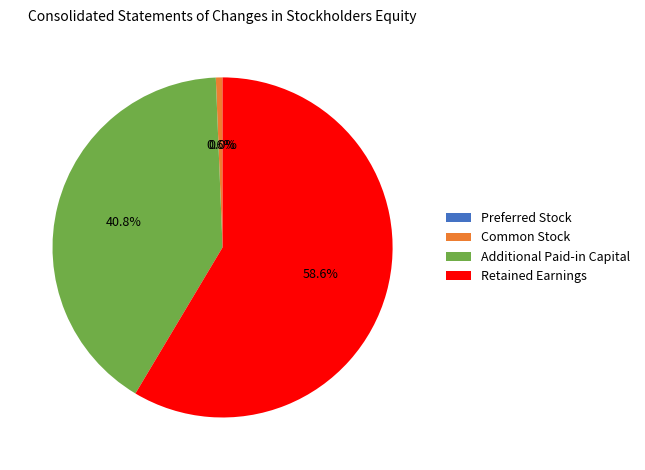

Is the sum of Common Stock and Retained Earnings greater than half?

Yes